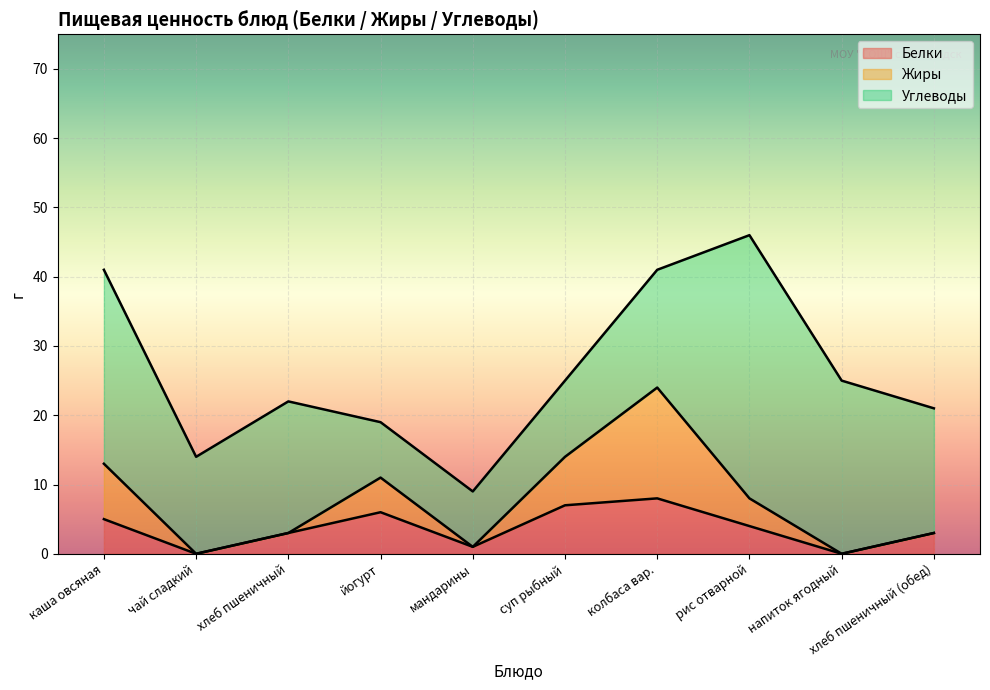

At which category is the sum across all series the highest?

рис отварной